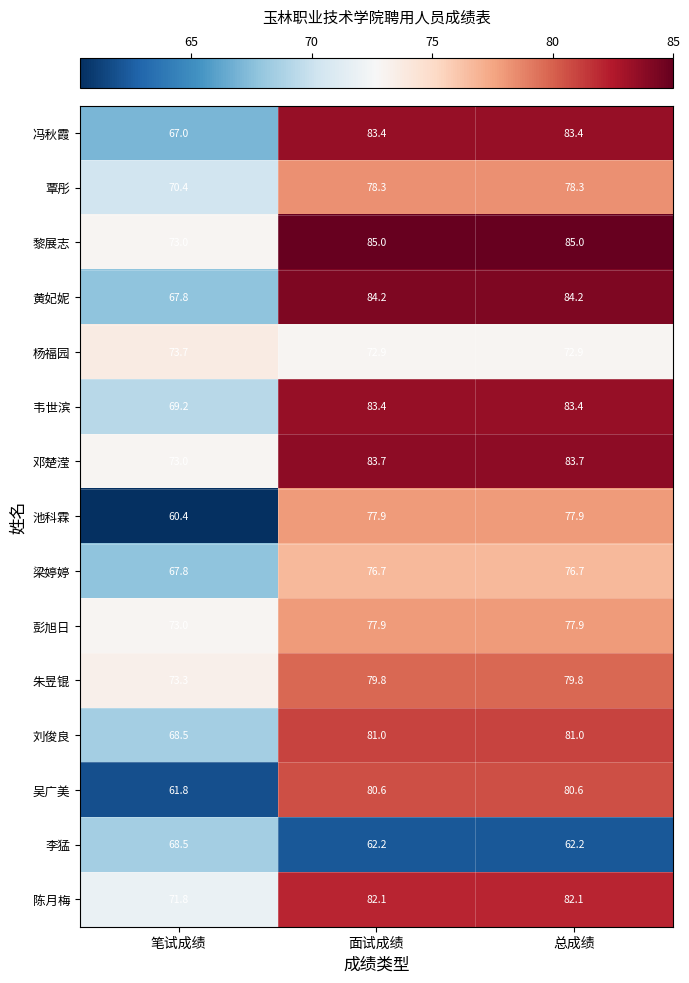

Which series has the largest total across all categories?

黎展志